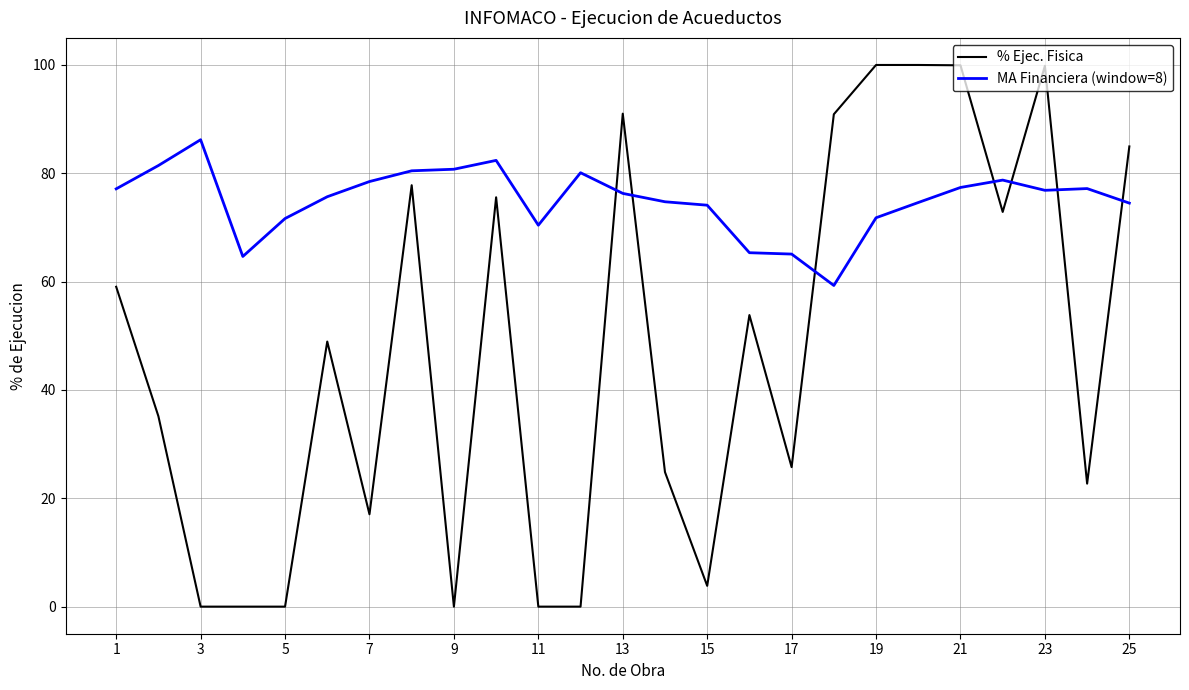

Which series has the largest range (max minus min)?

% Ejec. Fisica